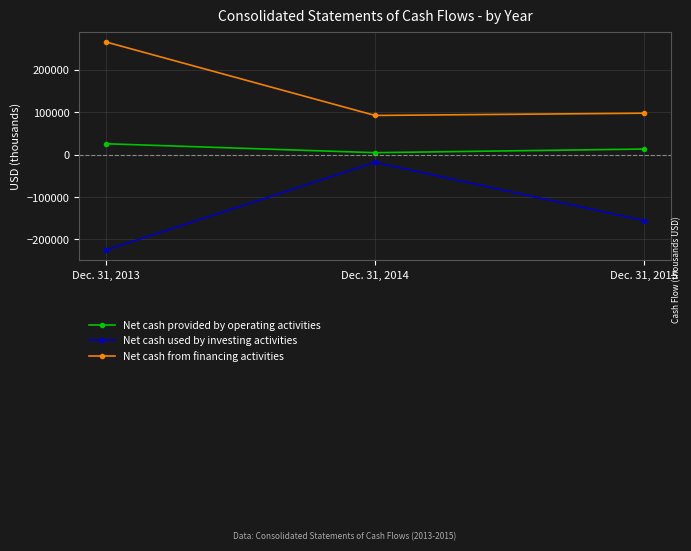

Reading left to right, what are all the values shown in this chart?

Net cash provided by operating activities: 25666	4648	13210
Net cash used by investing activities: -225166	-18263	-155461
Net cash from financing activities: 265768	92483	97795